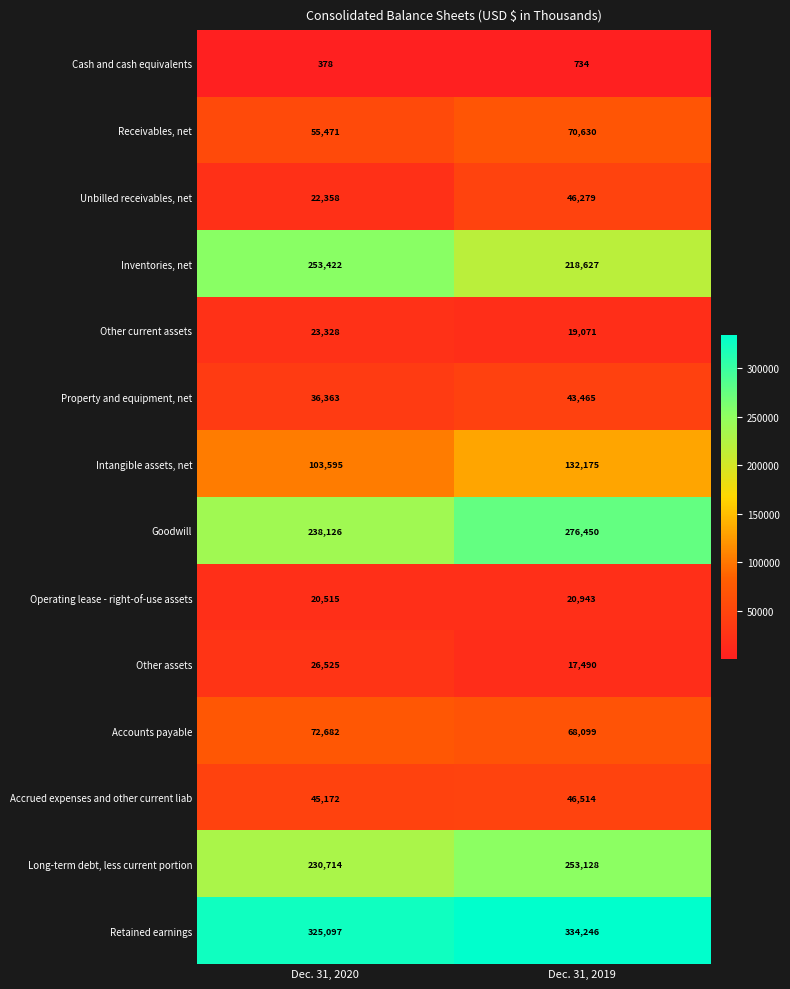

The value of Goodwill at Dec. 31, 2019 is 393361. True or false?

False